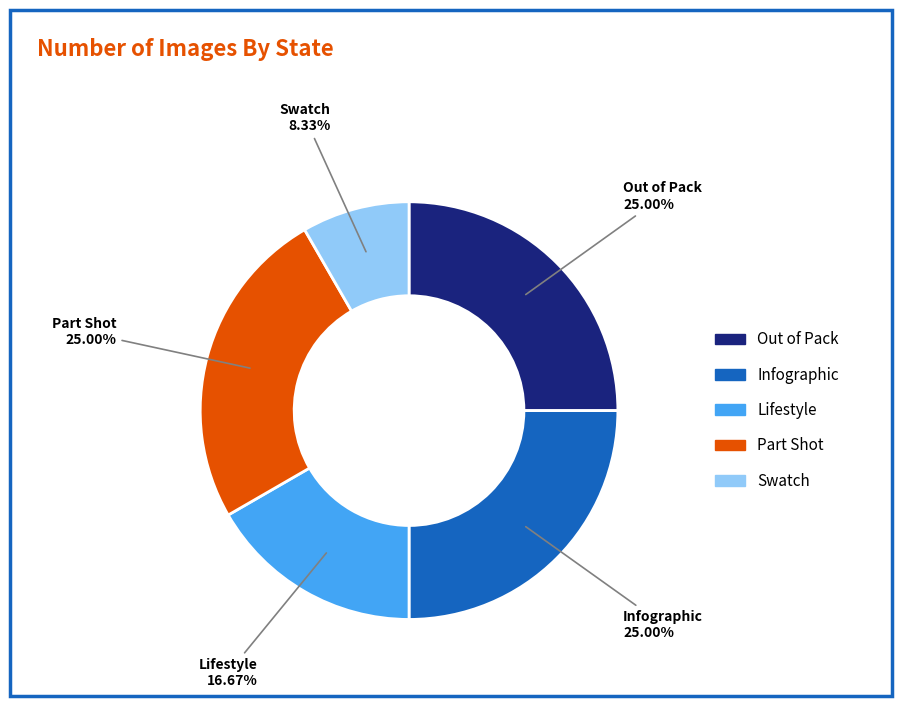

Which slice is the smallest?

Swatch